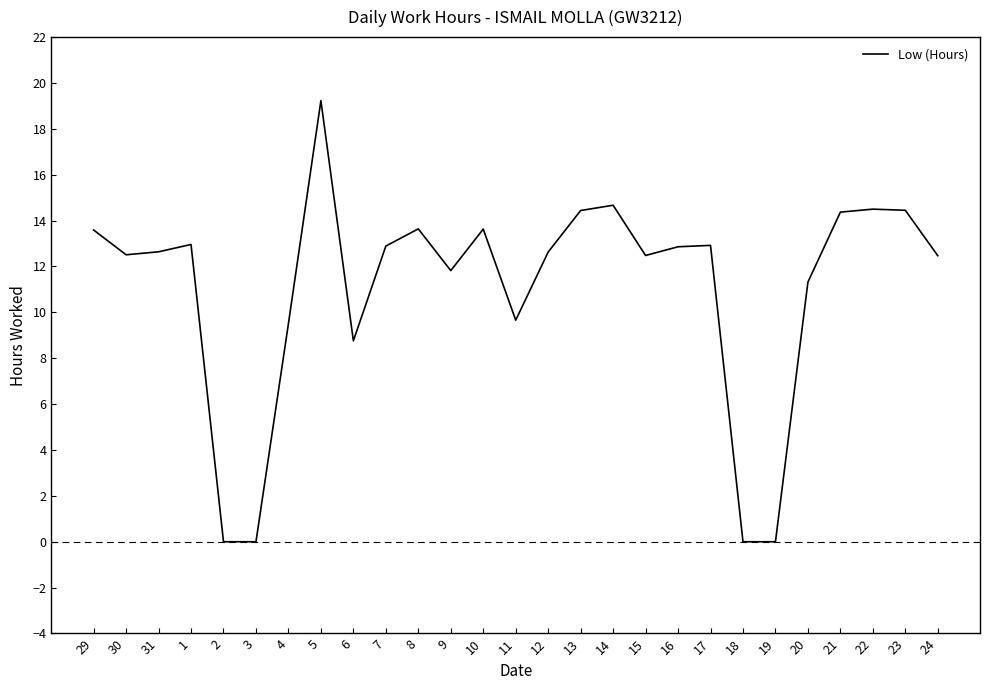

What is the difference between the values at 19 and 12?

12.6